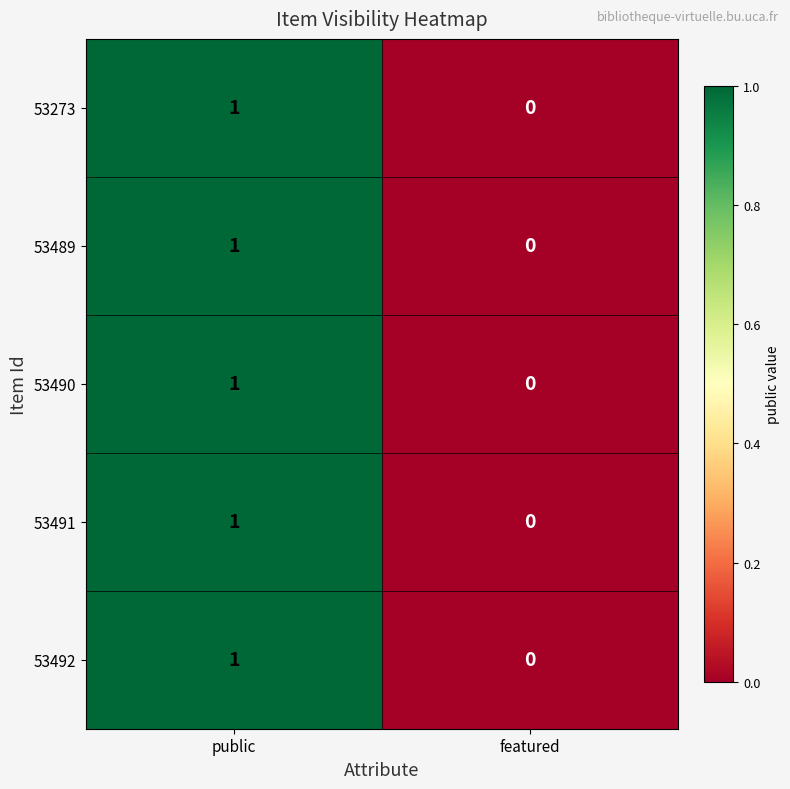

At which category does the chart reach its minimum across all series?

featured